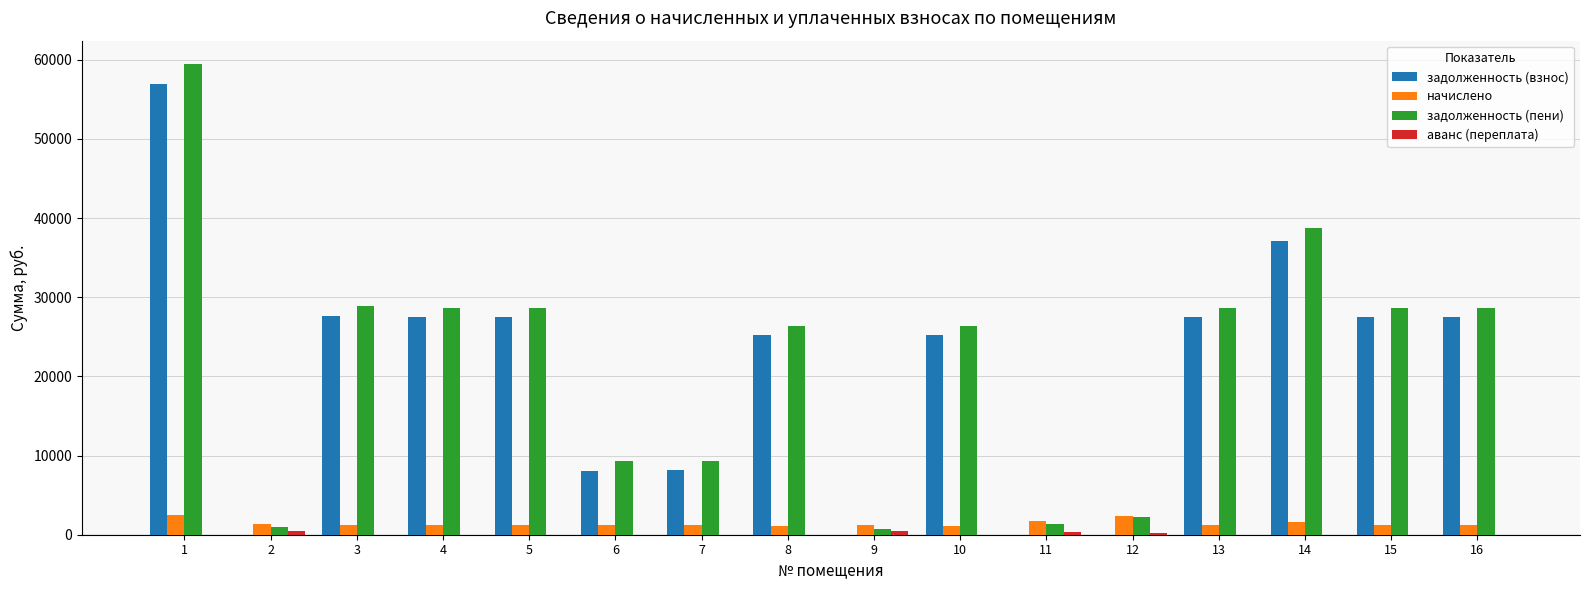

What is the maximum value for задолженность (пени)?

59436.4